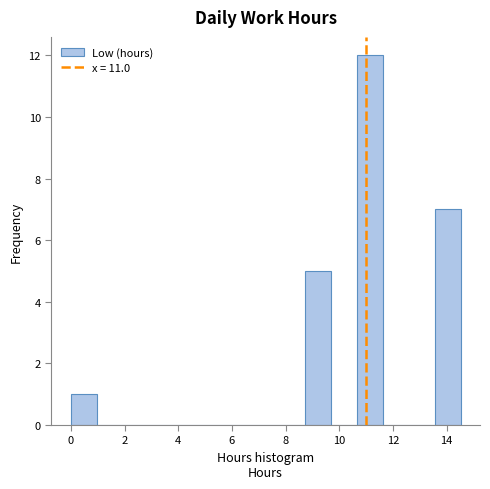

Reading left to right, transcribe this chart: for each bar, give the range it covers on the x-axis and its height. Neither the bar edges nor the heights are printed on the chart, so give them approximately, as read against the axes.

0.0 to 1.0: 1
1.0 to 2.0: 0
2.0 to 3.0: 0
3.0 to 3.8: 0
3.8 to 4.8: 0
4.8 to 5.8: 0
5.8 to 6.8: 0
6.8 to 7.8: 0
7.8 to 8.8: 0
8.8 to 9.6: 5
9.6 to 10.6: 0
10.6 to 11.6: 12
11.6 to 12.6: 0
12.6 to 13.6: 0
13.6 to 14.6: 7